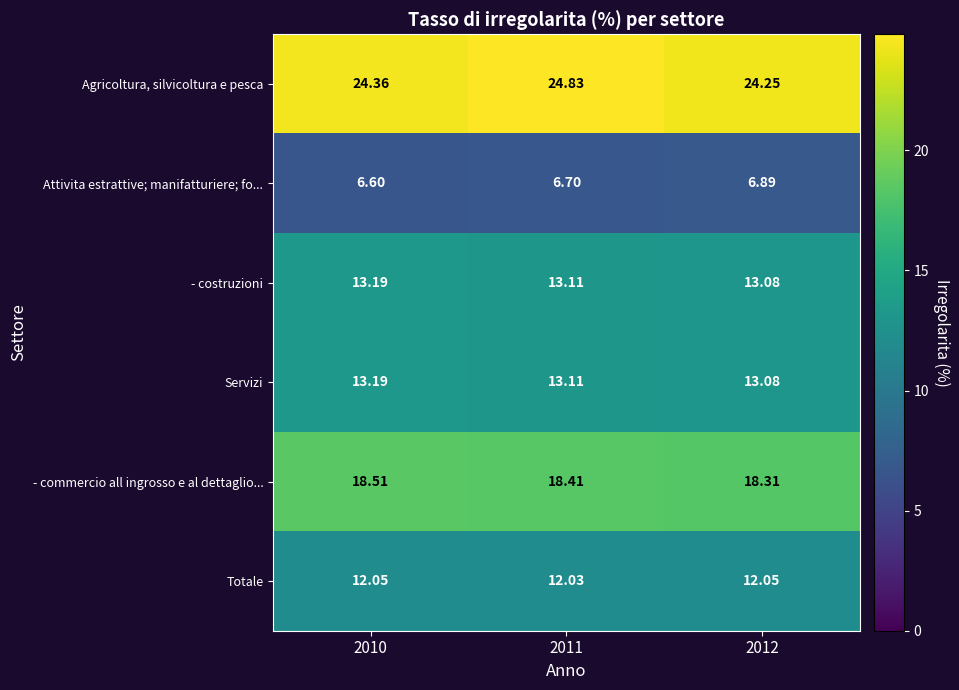

Which series changed the most between 2010 and 2011?

Agricoltura, silvicoltura e pesca